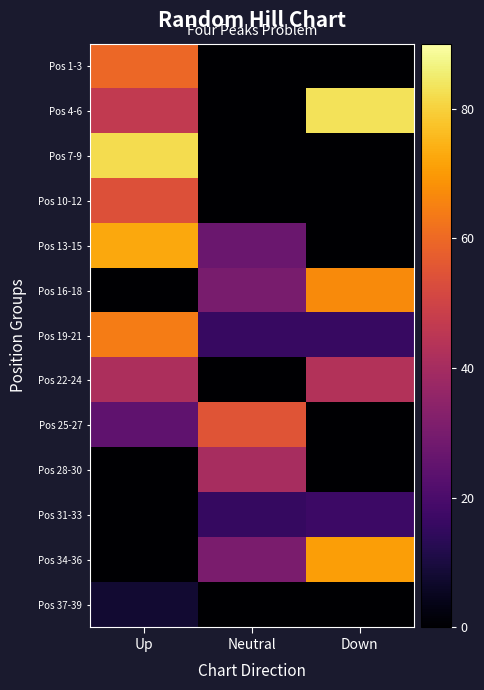

At which category is the sum across all series the highest?

Up